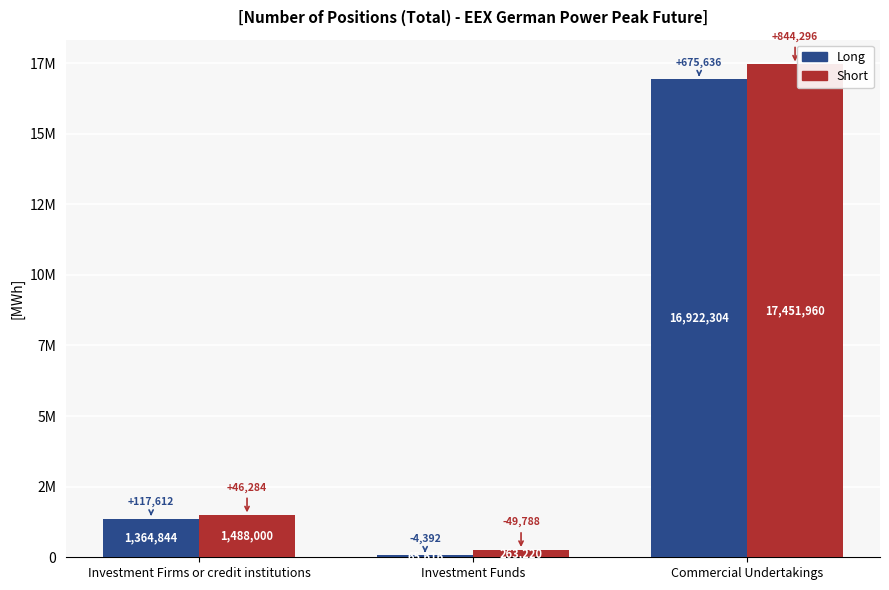

The value of Long at Commercial Undertakings is 4116193. True or false?

False